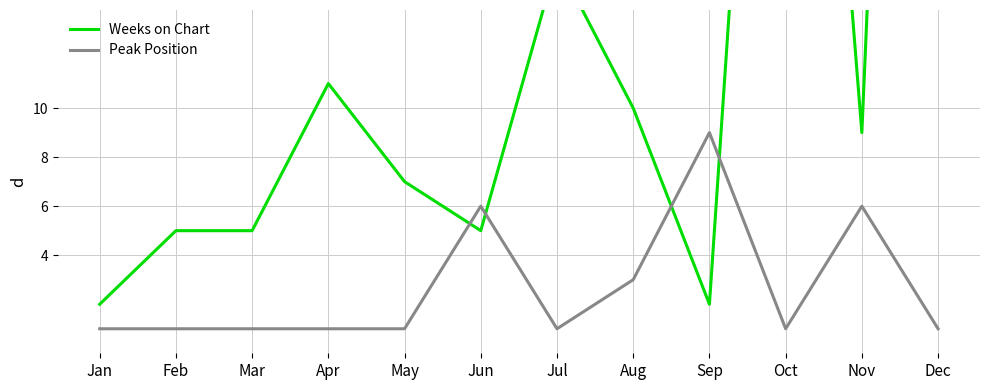

Reading right to left, extract all data points from this chart.

Weeks on Chart: 81	9	48	2	10	16	5	7	11	5	5	2
Peak Position: 1	6	1	9	3	1	6	1	1	1	1	1